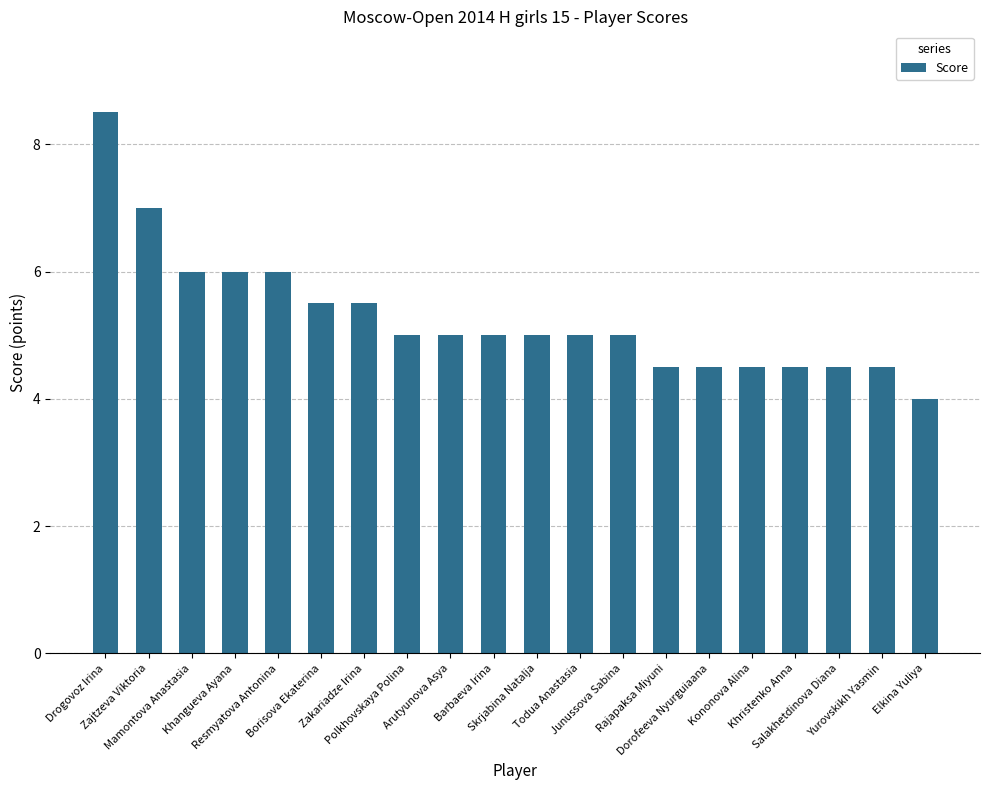

What is the difference between the maximum and minimum values?

4.5